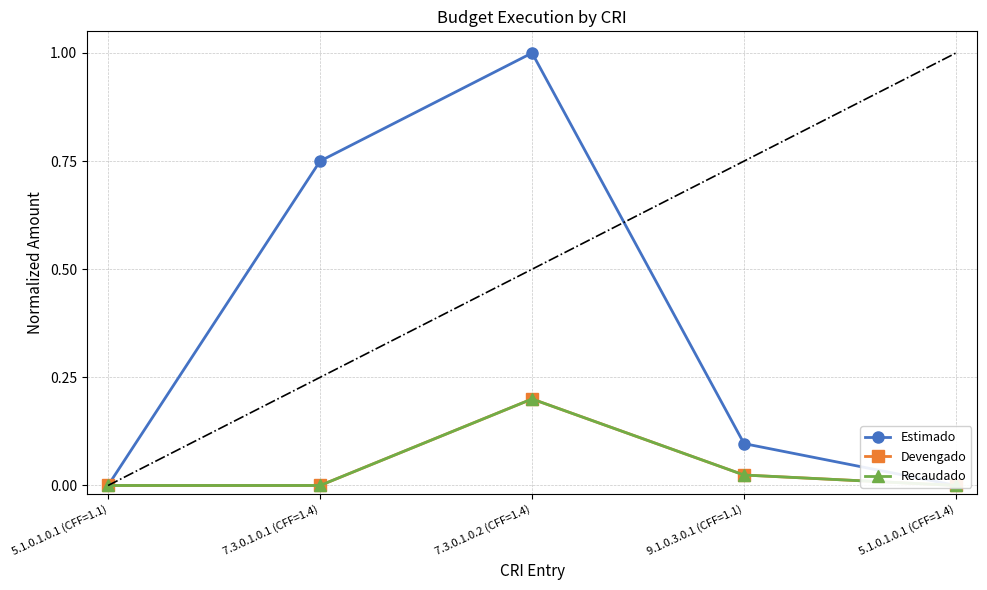

How many times do Estimado and Devengado cross each other?

1